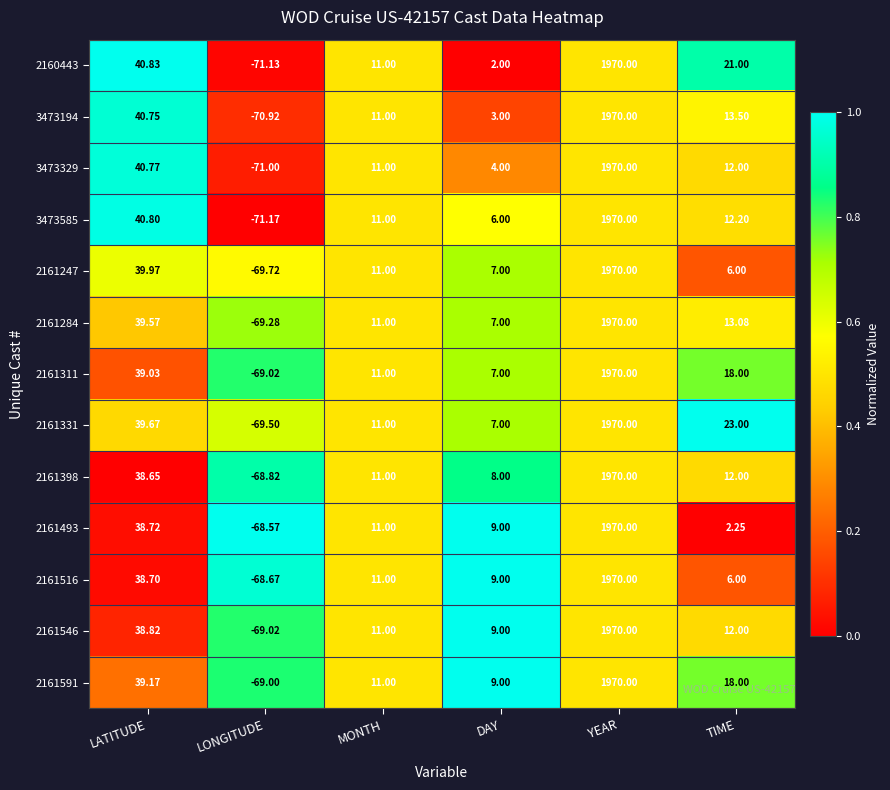

Rank the categories by 2161493 value from highest to lowest.

YEAR, LATITUDE, MONTH, DAY, TIME, LONGITUDE